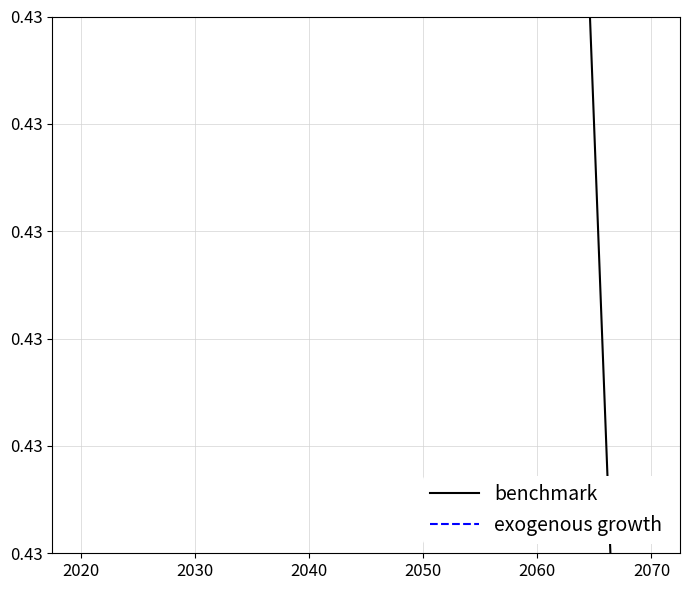

What are all the series names shown in the legend?

benchmark, exogenous growth